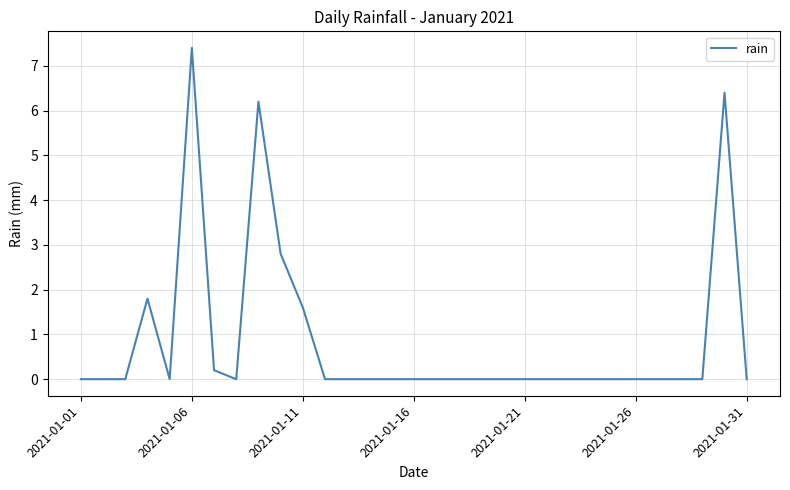

What is the maximum value shown in the chart?

7.4